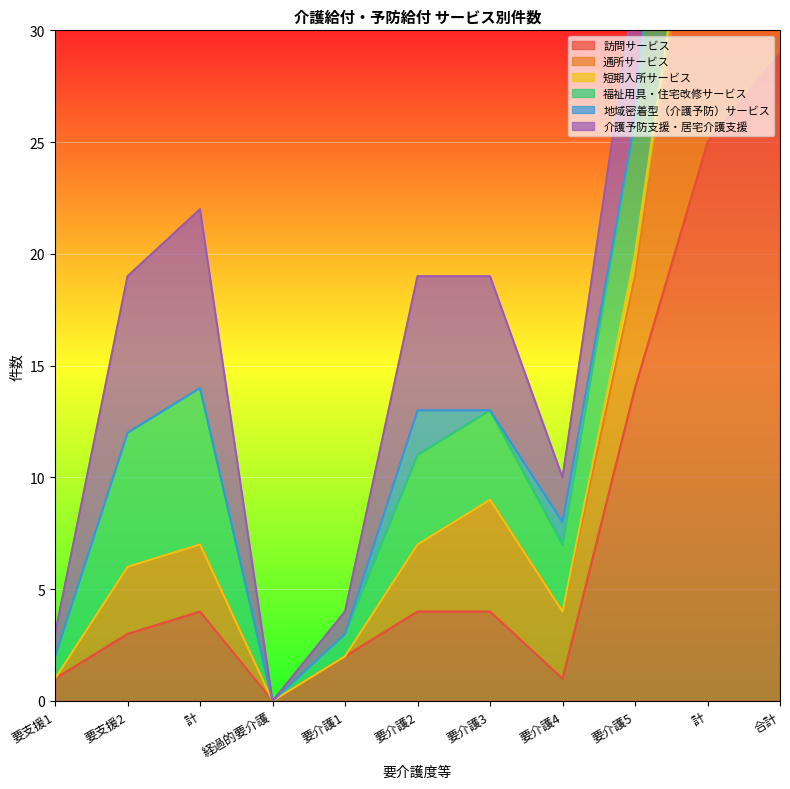

In 訪問サービス, how many points are higher than both neighbors (excluding endpoints)?

1